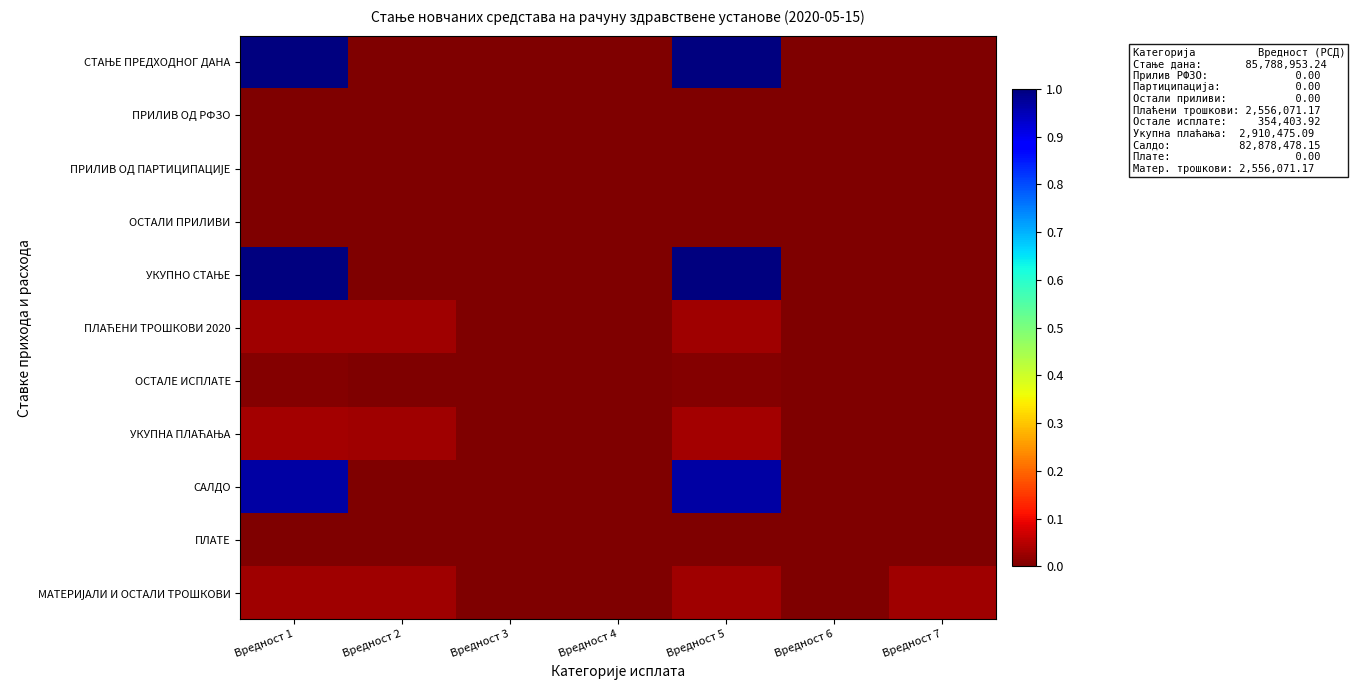

At Вредност 5, list the series in order from largest to smallest.

СТАЊЕ ПРЕДХОДНОГ ДАНА, УКУПНО СТАЊЕ, САЛДО, УКУПНА ПЛАЋАЊА, ПЛАЋЕНИ ТРОШКОВИ 2020, МАТЕРИЈАЛИ И ОСТАЛИ ТРОШКОВИ, ОСТАЛЕ ИСПЛАТЕ, ПРИЛИВ ОД РФЗО, ПРИЛИВ ОД ПАРТИЦИПАЦИЈЕ, ОСТАЛИ ПРИЛИВИ, ПЛАТЕ